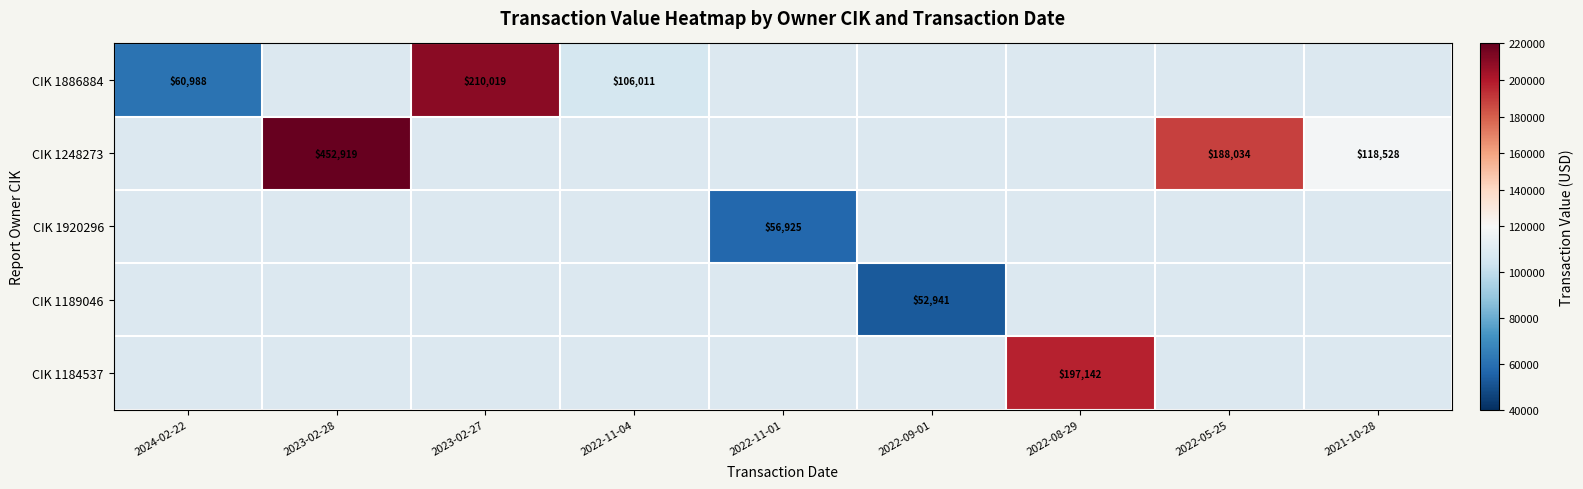

True or false: CIK 1248273 has a value of 452919 at 2023-02-28.

True